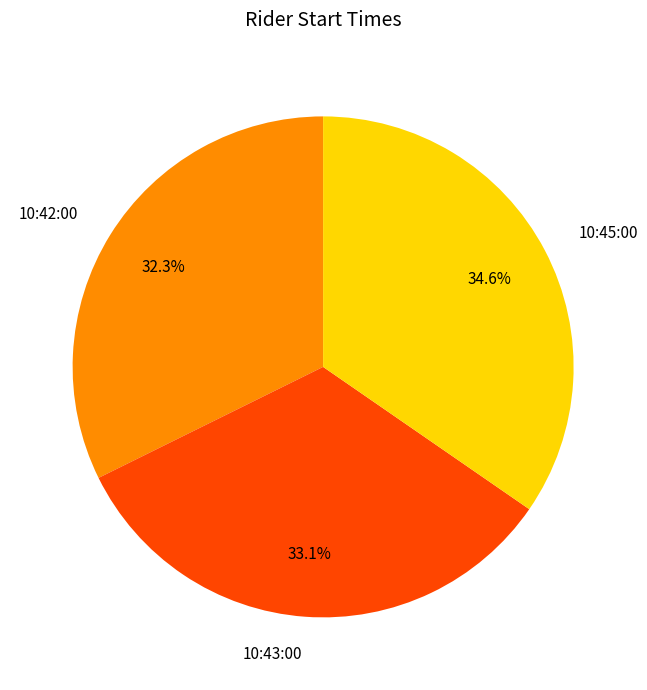

How many segments does this pie chart have?

3